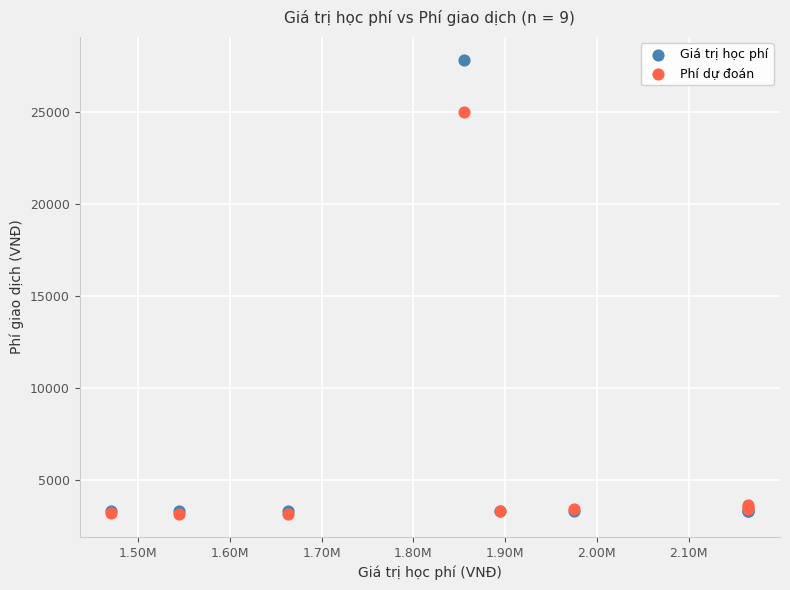

Which series has the largest Y range (max minus min)?

Giá trị học phí